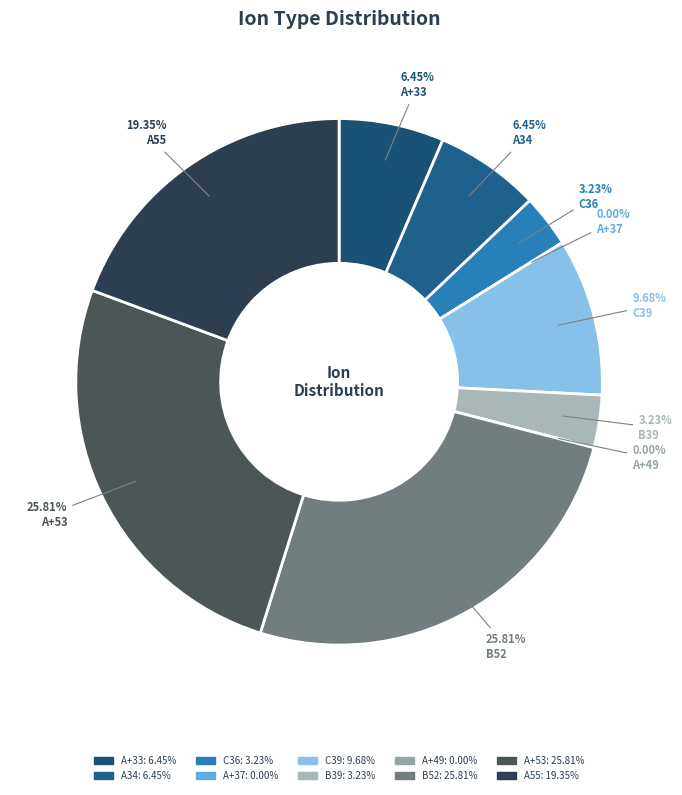

To the nearest percent, what is the difference between the largest and smallest slice percentages?

26%